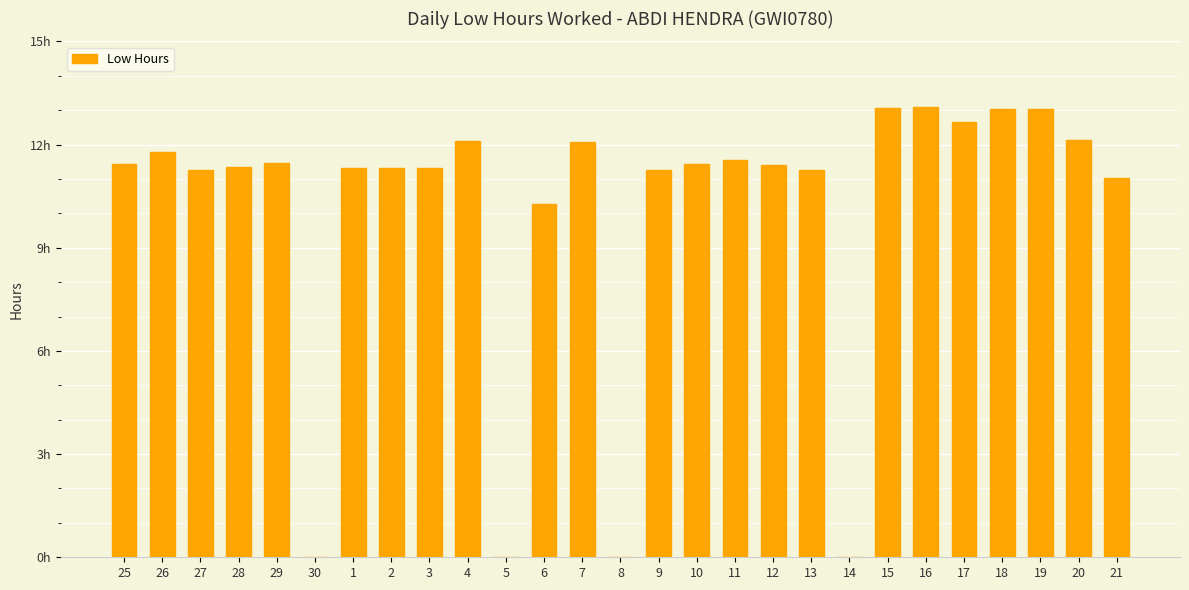

What is the label of the 16th bar from the left?

10